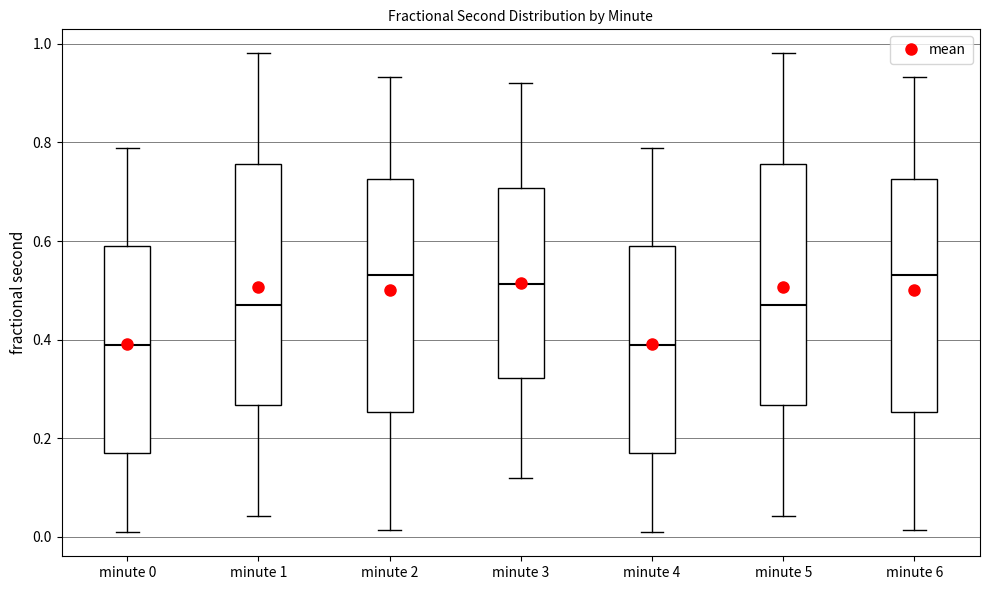

Reading left to right, transcribe this box plot: for each box, give where its median line is, the range the box spans, and where its two whiskers end, as read against the y-axis. The values are not printed on the chart, so give them approximately, as read against the axis.

minute 0: median 0.38, box 0.18 to 0.58, whiskers 0.00 to 0.78
minute 1: median 0.48, box 0.26 to 0.76, whiskers 0.04 to 0.98
minute 2: median 0.54, box 0.26 to 0.72, whiskers 0.02 to 0.94
minute 3: median 0.52, box 0.32 to 0.70, whiskers 0.12 to 0.92
minute 4: median 0.38, box 0.18 to 0.58, whiskers 0.00 to 0.78
minute 5: median 0.48, box 0.26 to 0.76, whiskers 0.04 to 0.98
minute 6: median 0.54, box 0.26 to 0.72, whiskers 0.02 to 0.94